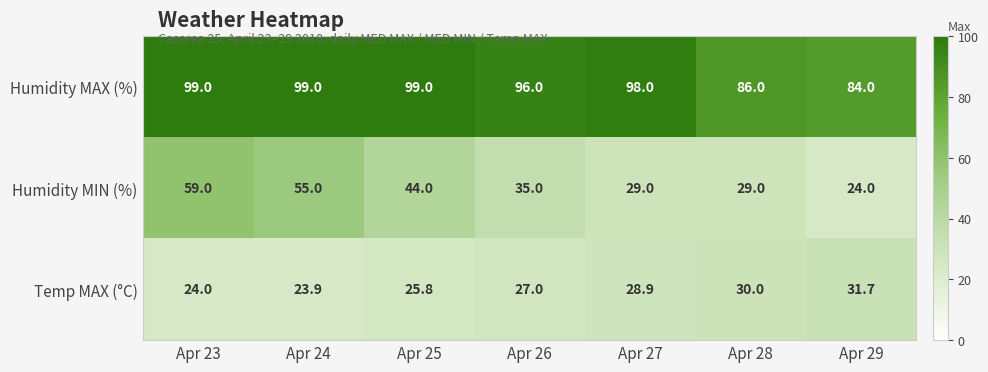

What is the difference between the second highest and minimum values in the Temp MAX (°C) series?

6.1